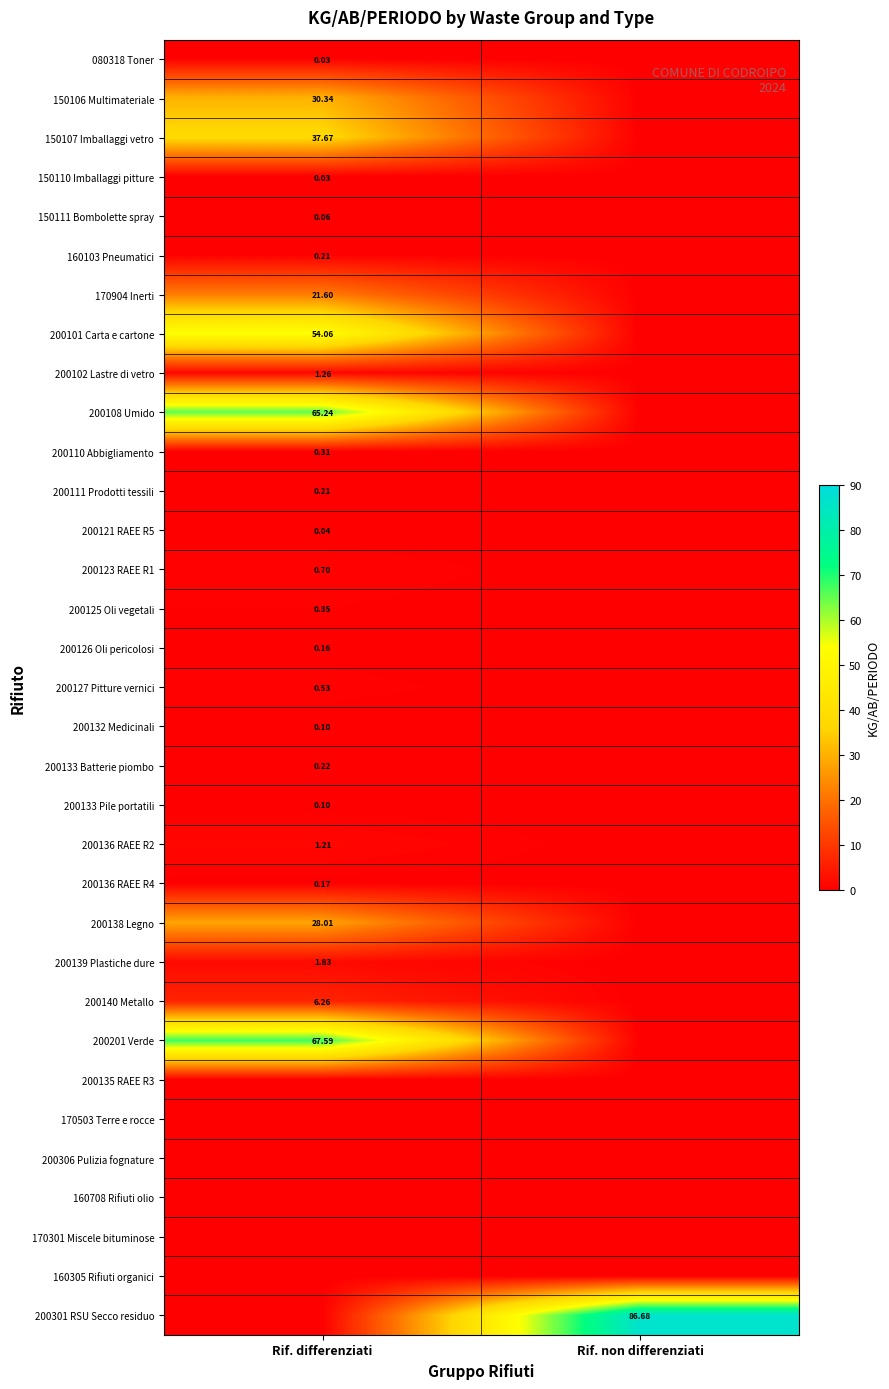

At which category is the sum across all series the highest?

Rif. differenziati